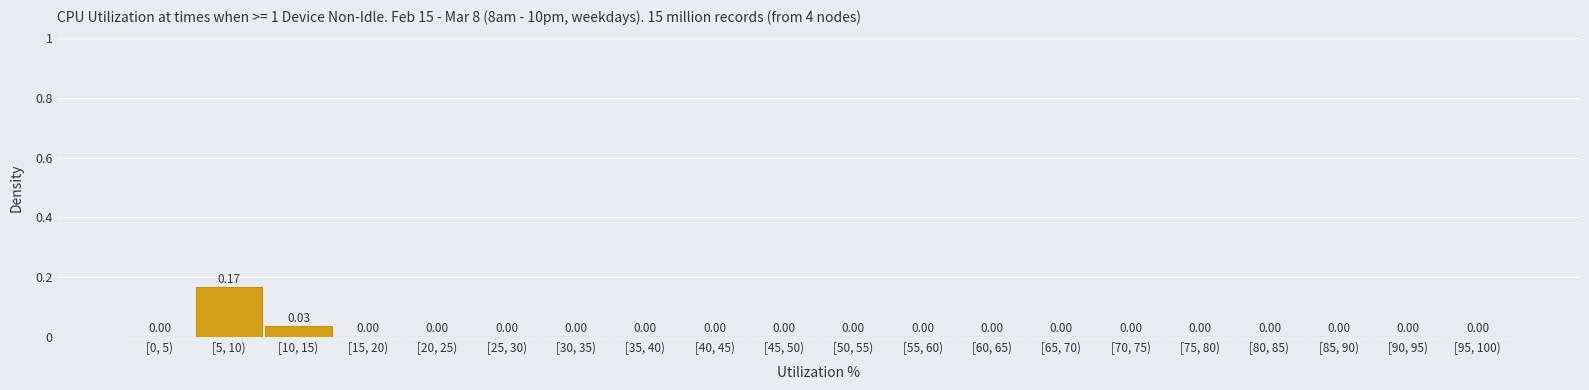

Between [20, 25) and [10, 15), which is larger?

[10, 15)